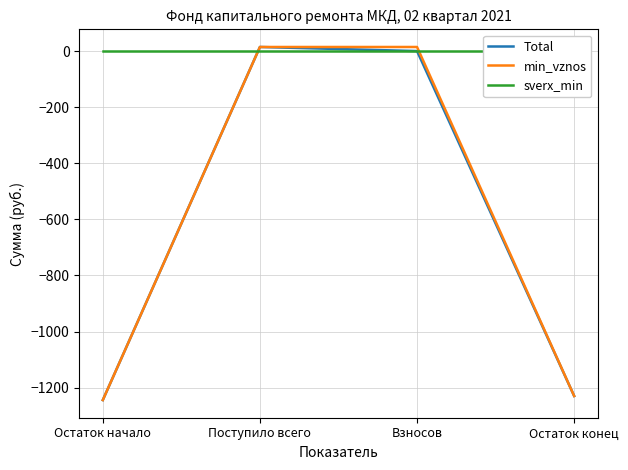

Which series has the largest range (max minus min)?

Total